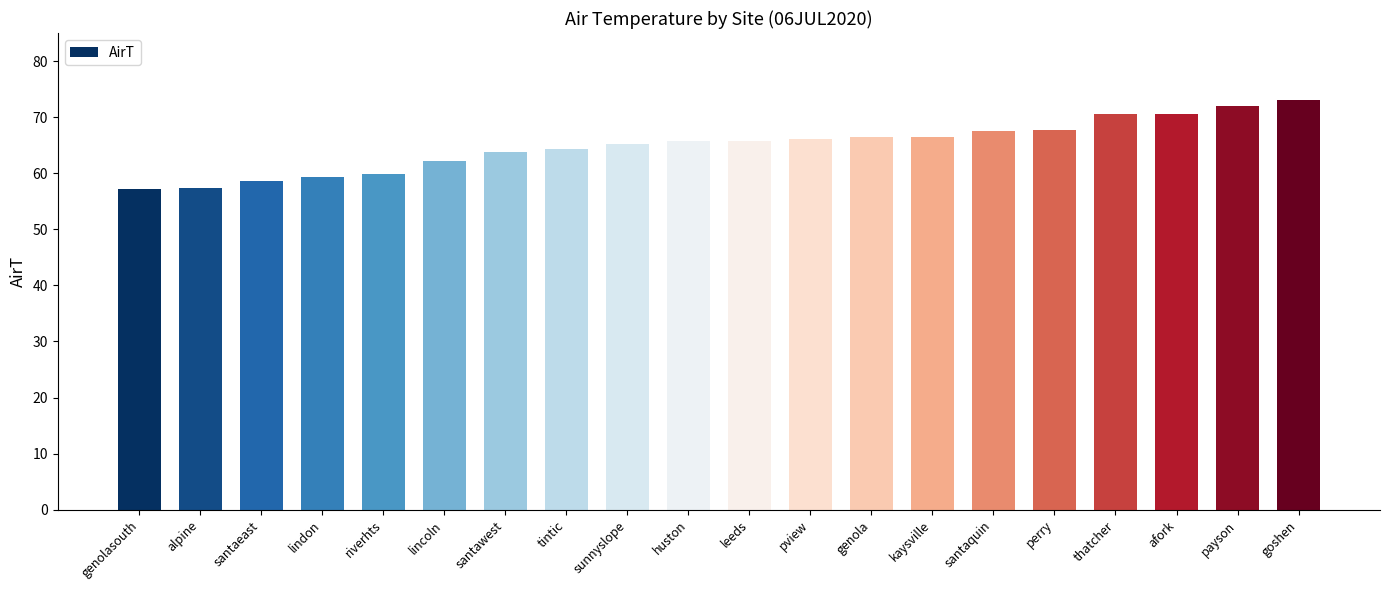

What is the label of the 8th bar from the right?

genola